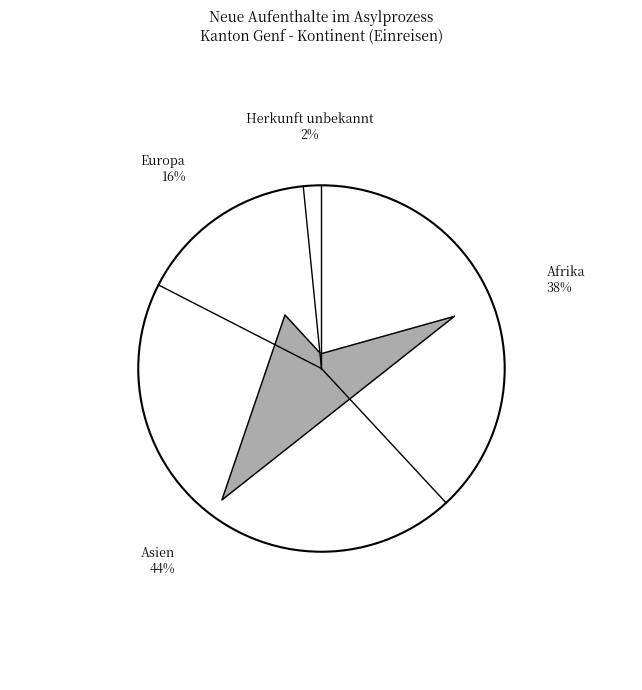

What is the largest slice in the pie chart?

Asien